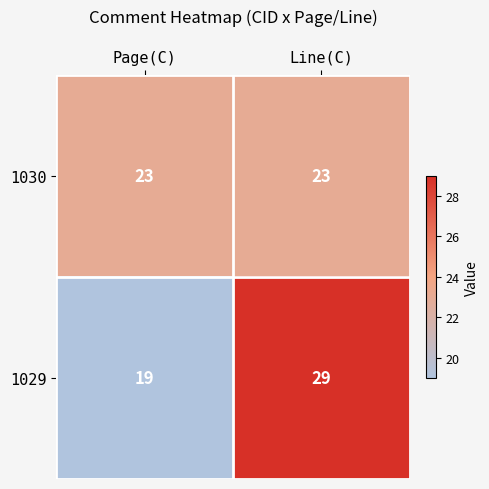

Count the number of categories in the chart.

2